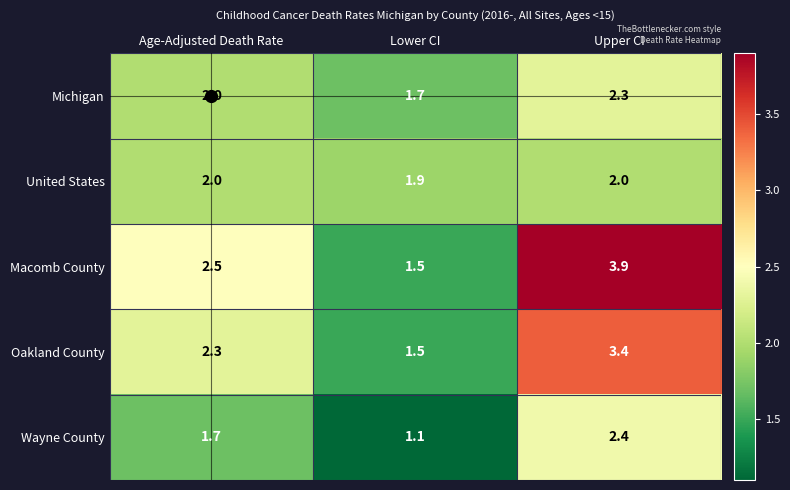

List the labels in order of Michigan value, smallest first.

Lower CI, Age-Adjusted Death Rate, Upper CI